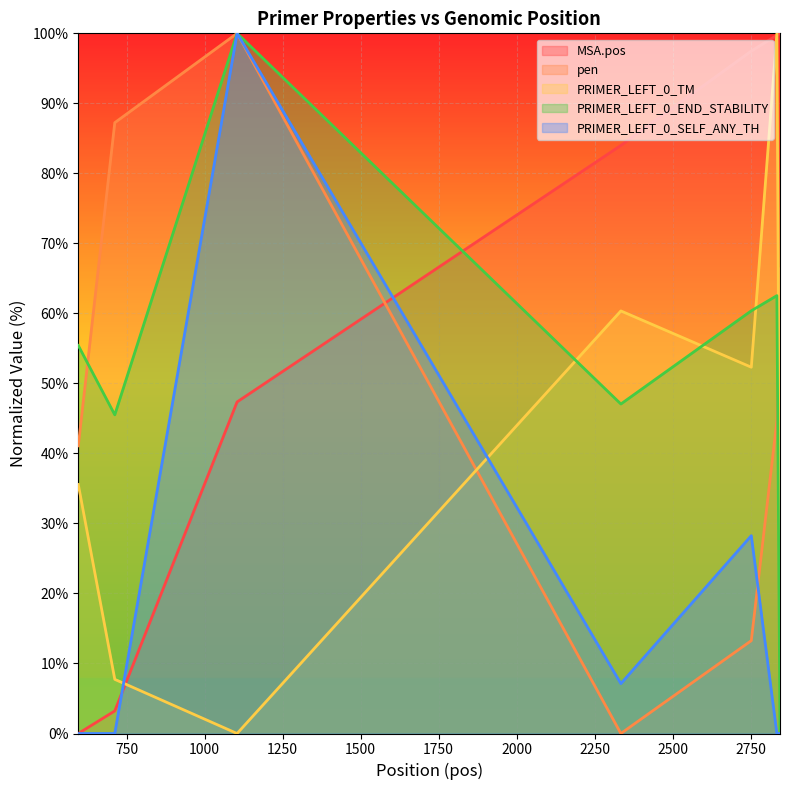

What is the maximum value shown in the chart?

100.0